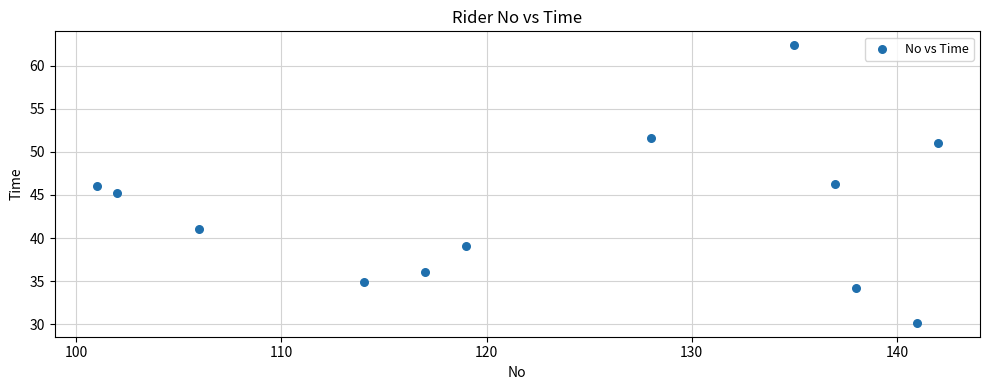

What is the range of Y values (max minus min)?

32.2